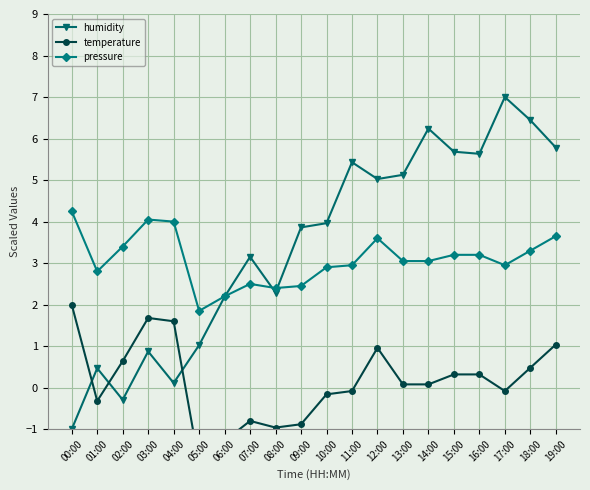

What is the total value across all series at 01:00?

2.9